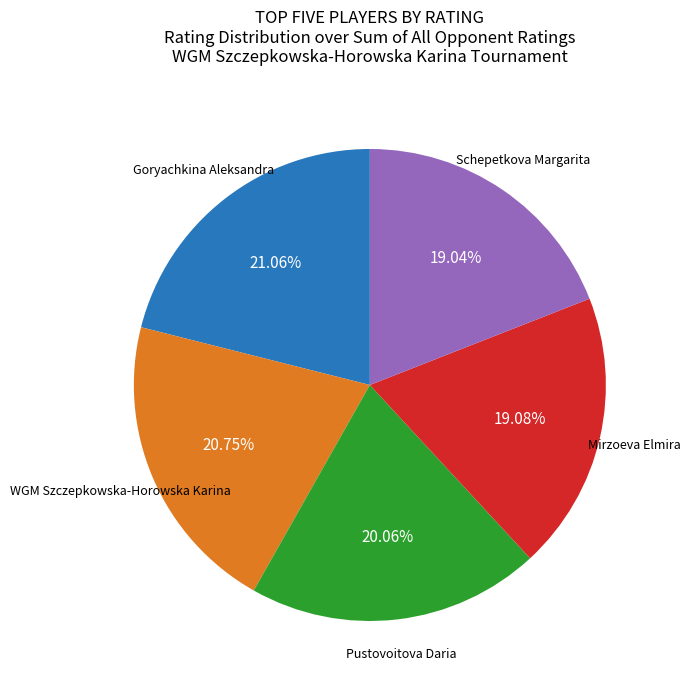

Is there any slice that represents more than half of the pie?

No